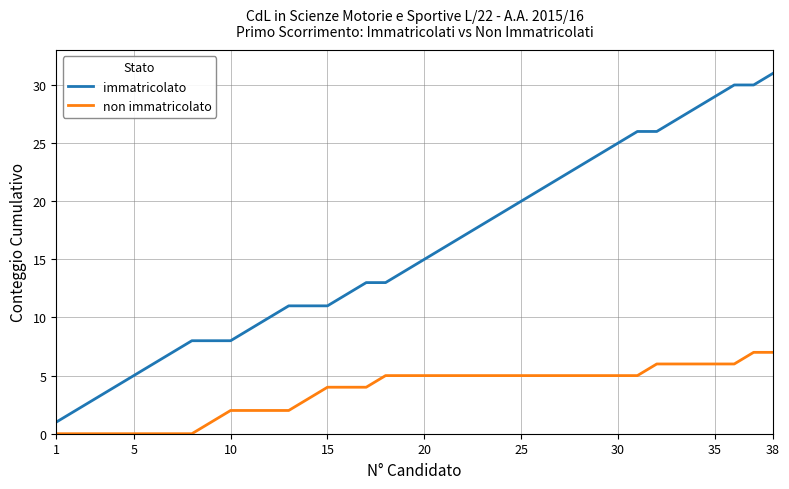

Which series has the widest spread of values?

immatricolato